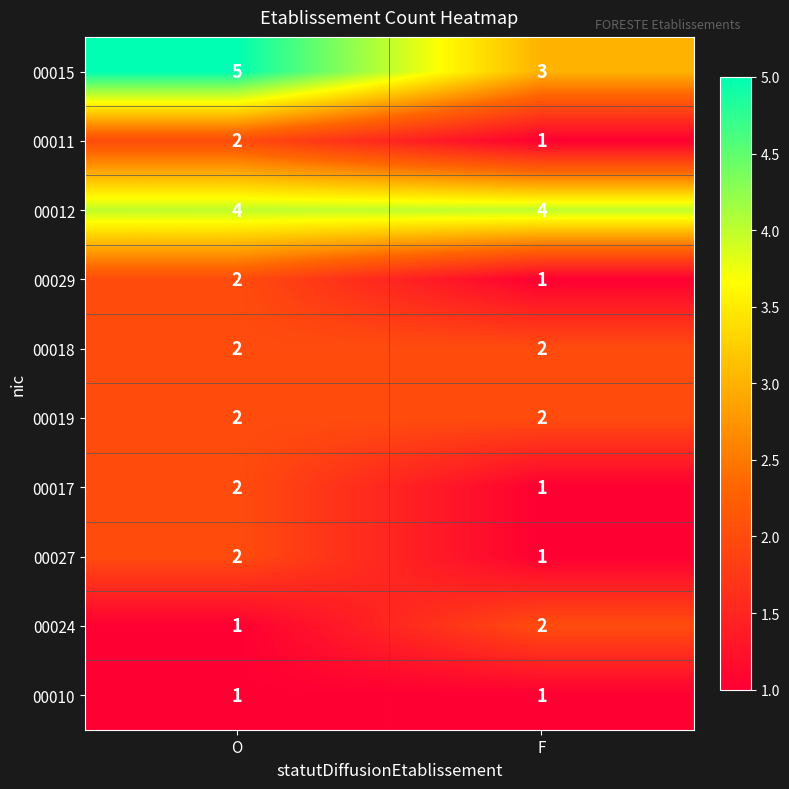

Between O and F, which series saw the biggest shift?

00015